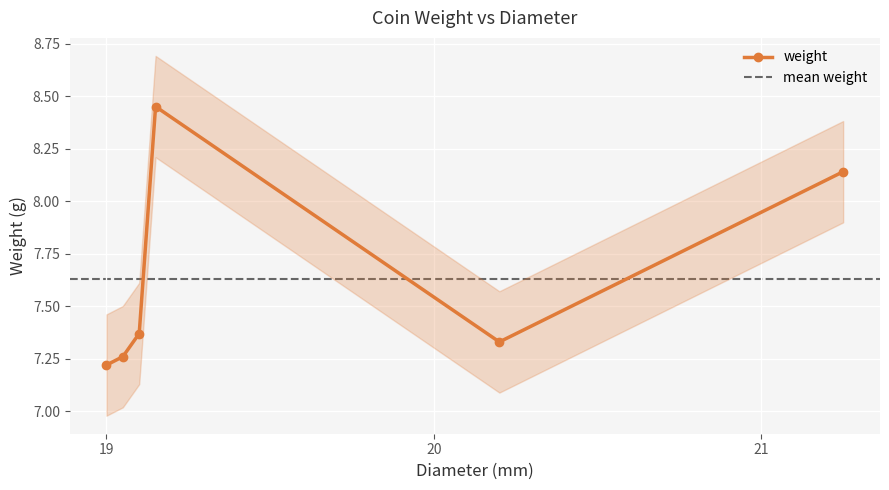

Where is the first local minimum?

19.0